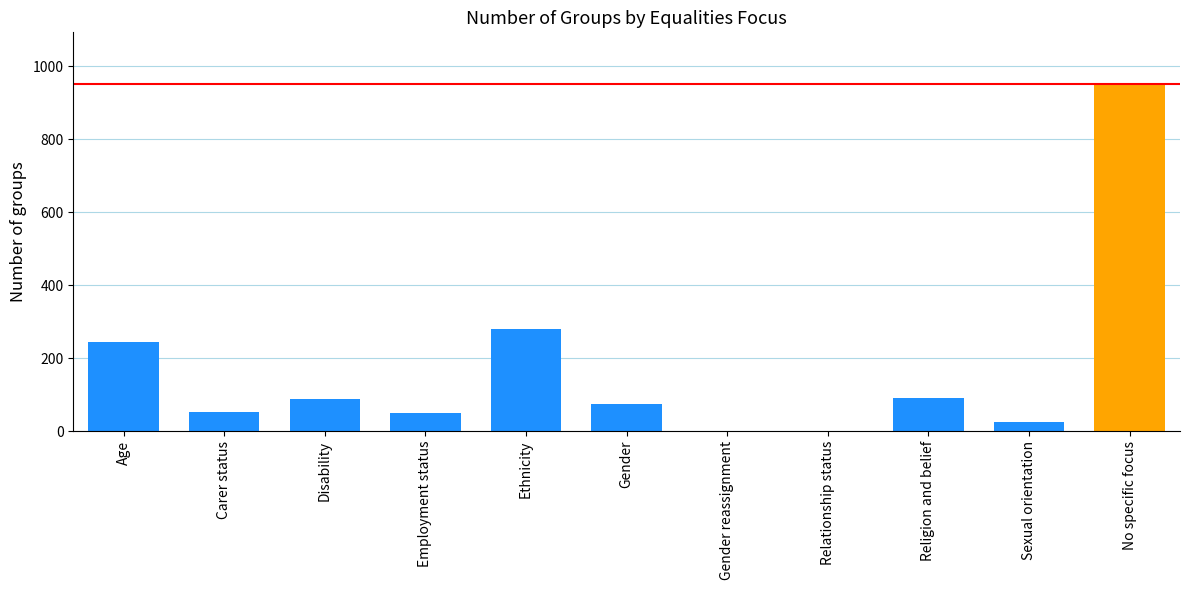

Which has a higher value, Carer status or No specific focus?

No specific focus